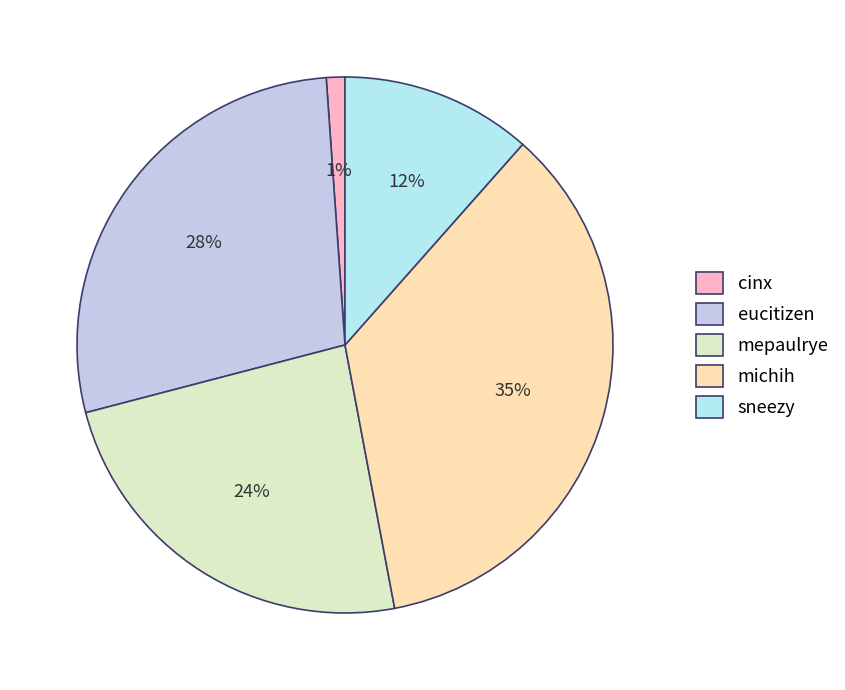

Rank the categories by value from lowest to highest.

cinx, sneezy, mepaulrye, eucitizen, michih